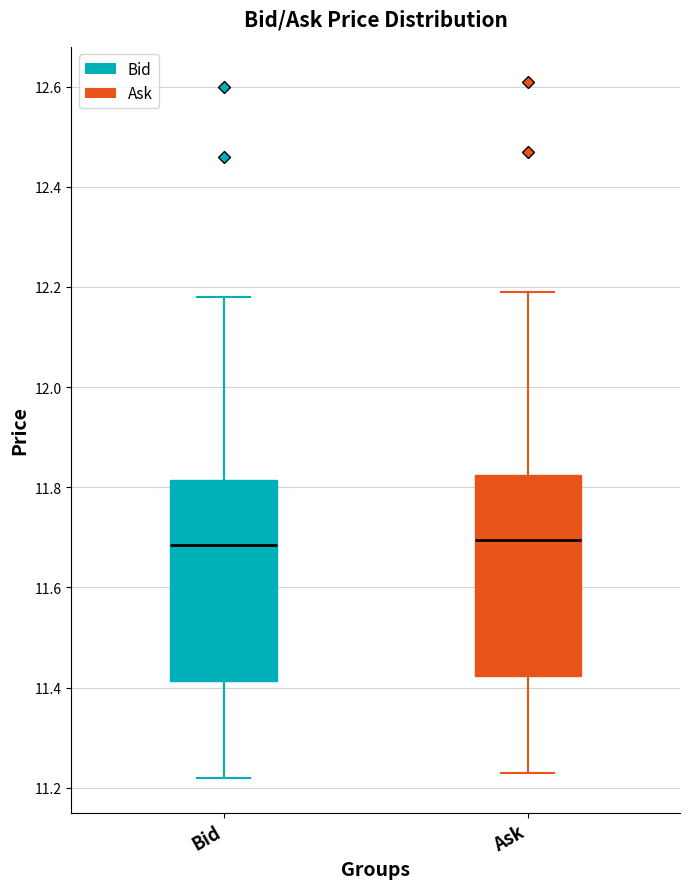

Reading left to right, read every box against the y-axis: the position of its median line, the range the box covers, and the ends of its whiskers. The values are not printed on the chart, so give them approximately, as read against the axis.

Bid: median 11.68, box 11.42 to 11.82, whiskers 11.22 to 12.18
Ask: median 11.70, box 11.42 to 11.82, whiskers 11.24 to 12.20